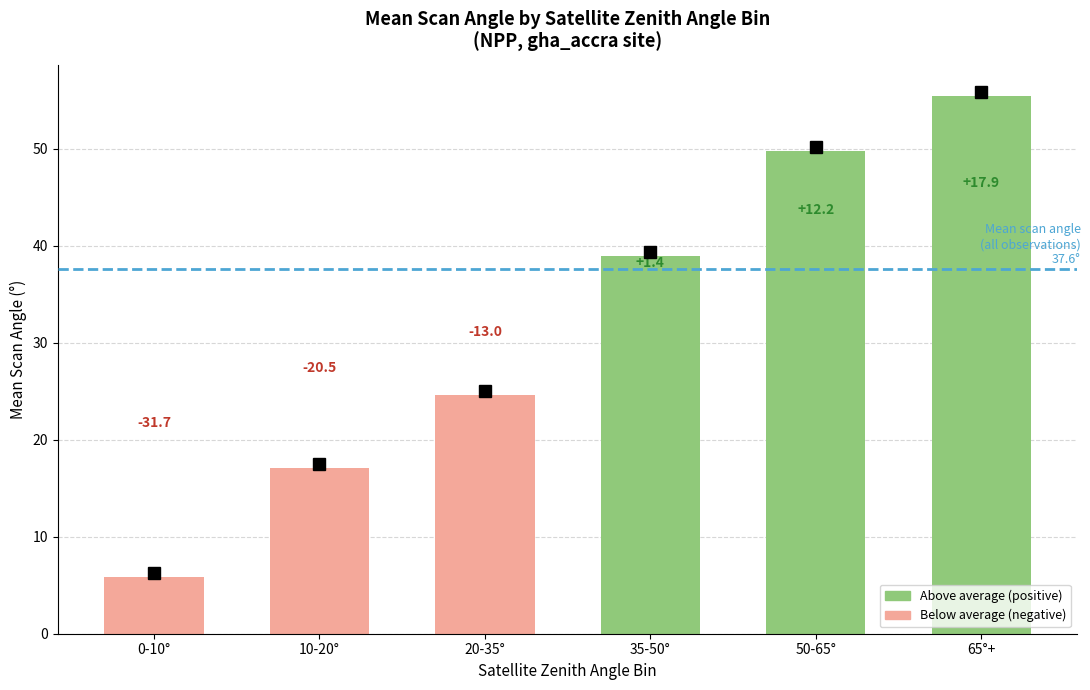

How many bars are there in total?

6